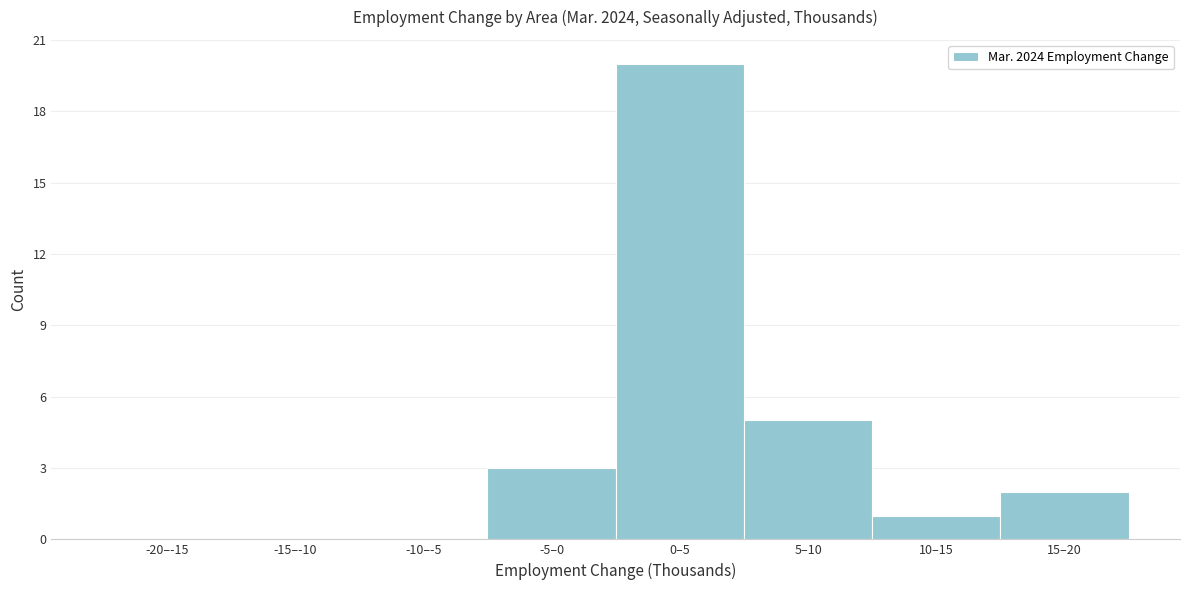

Reading left to right, extract all data points from this chart.

-20–-15=0	-15–-10=0	-10–-5=0	-5–0=3	0–5=20	5–10=5	10–15=1	15–20=2